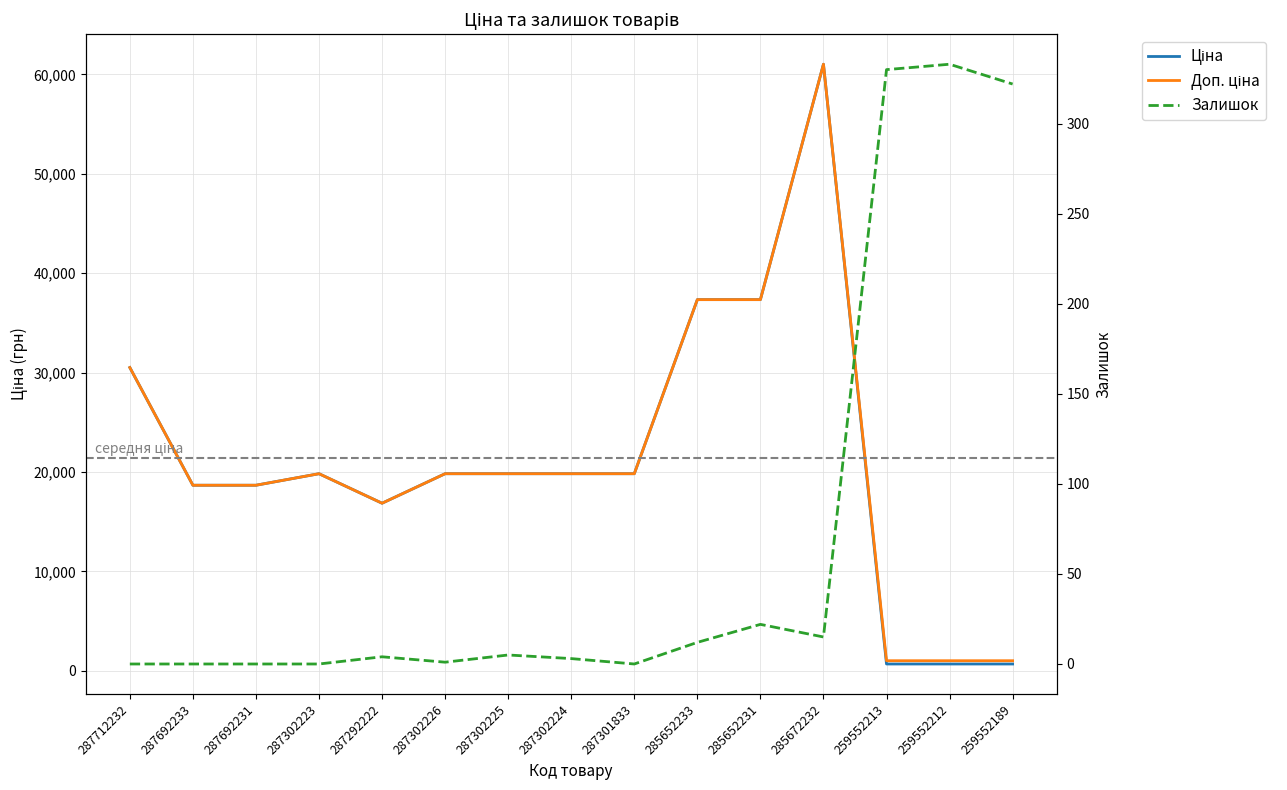

True or false: Залишок and Доп. ціна cross at least once.

False